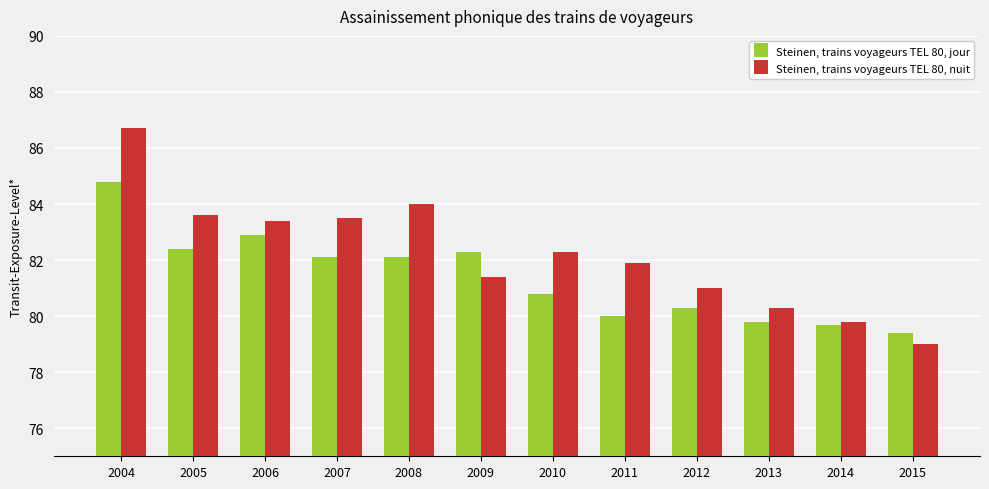

True or false: Steinen, trains voyageurs TEL 80, jour has a value of 79.8 at 2013.

True